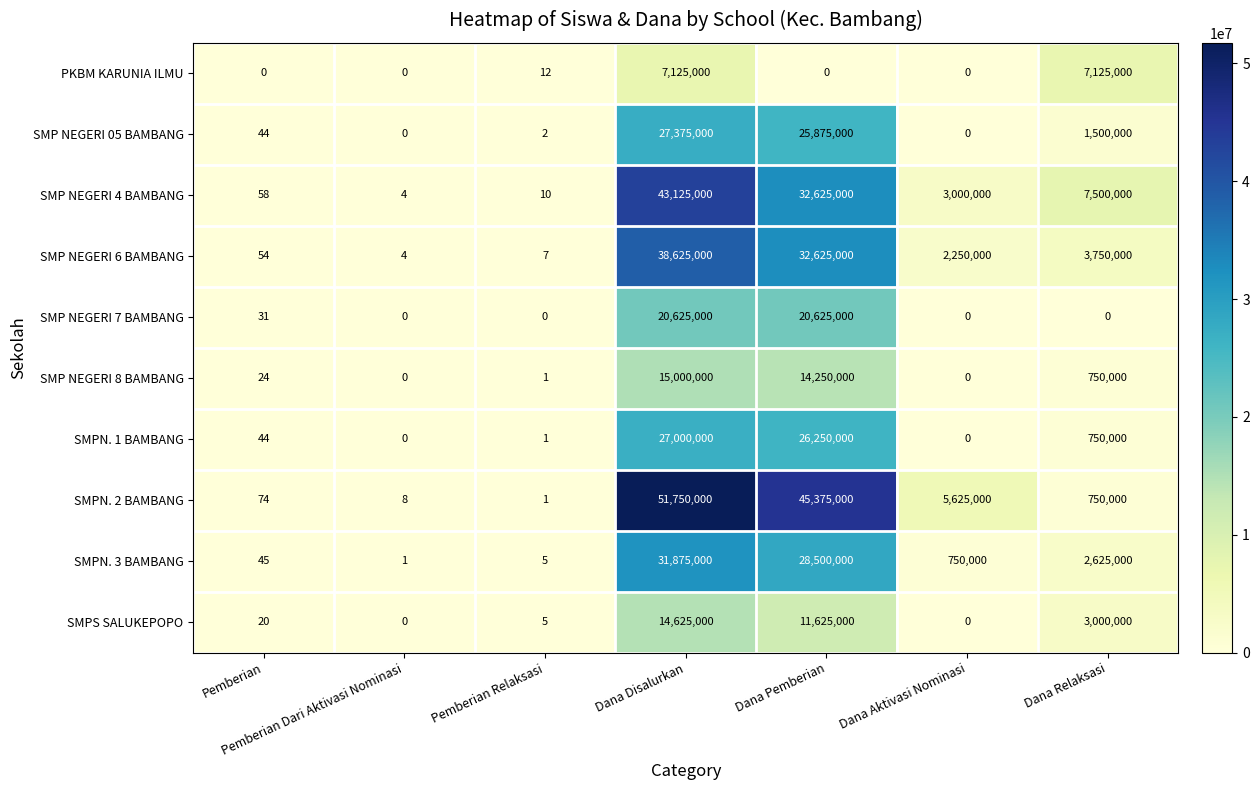

Is it true that SMP NEGERI 4 BAMBANG equals 10213839 at Dana Relaksasi?

False